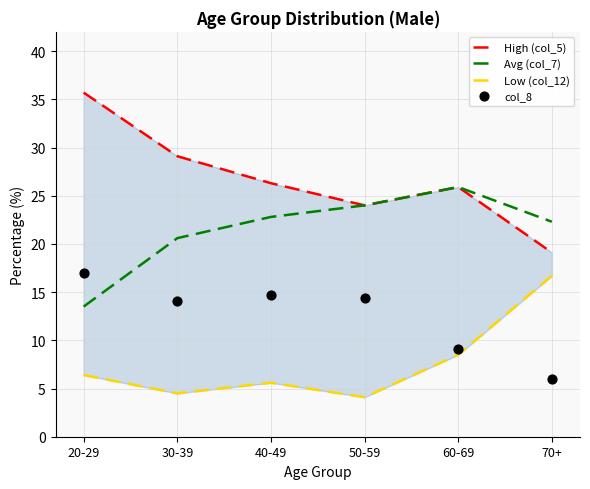

Which series reaches the minimum Y coordinate?

Low (col_12)